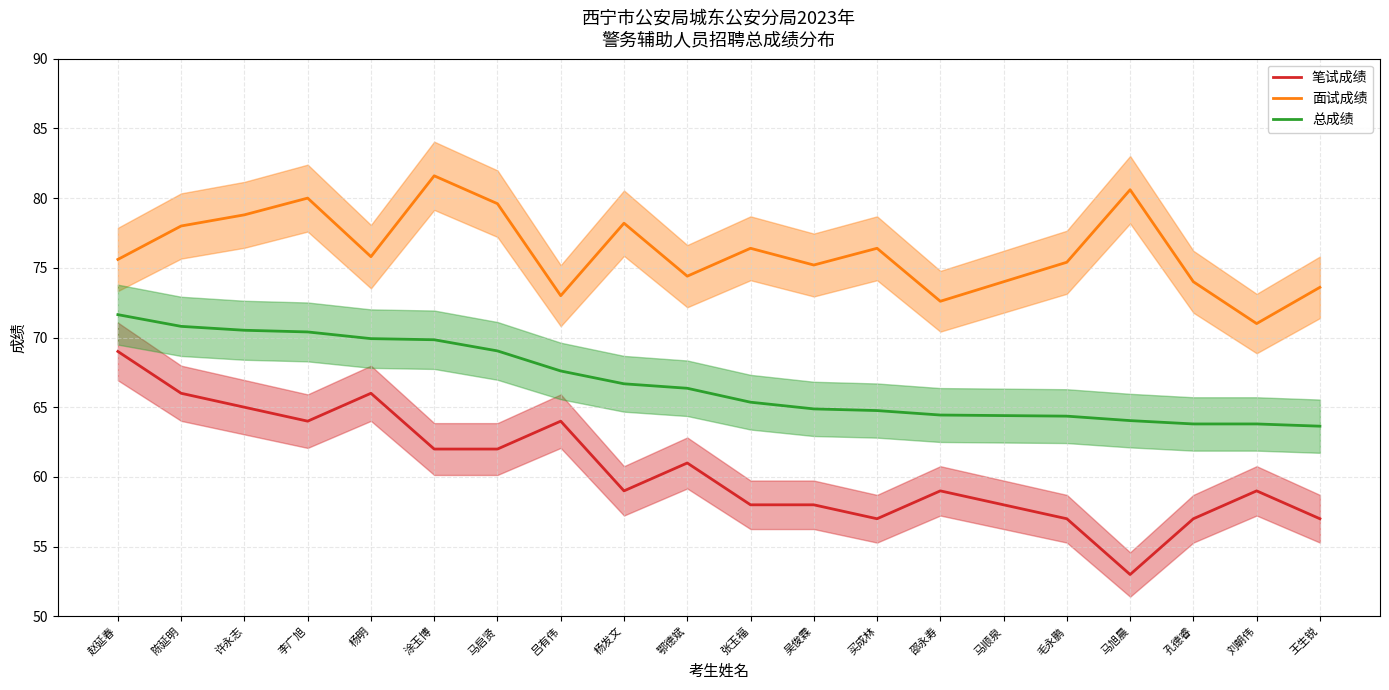

Is it true that 面试成绩 equals 37.2 at 邵永寿?

False